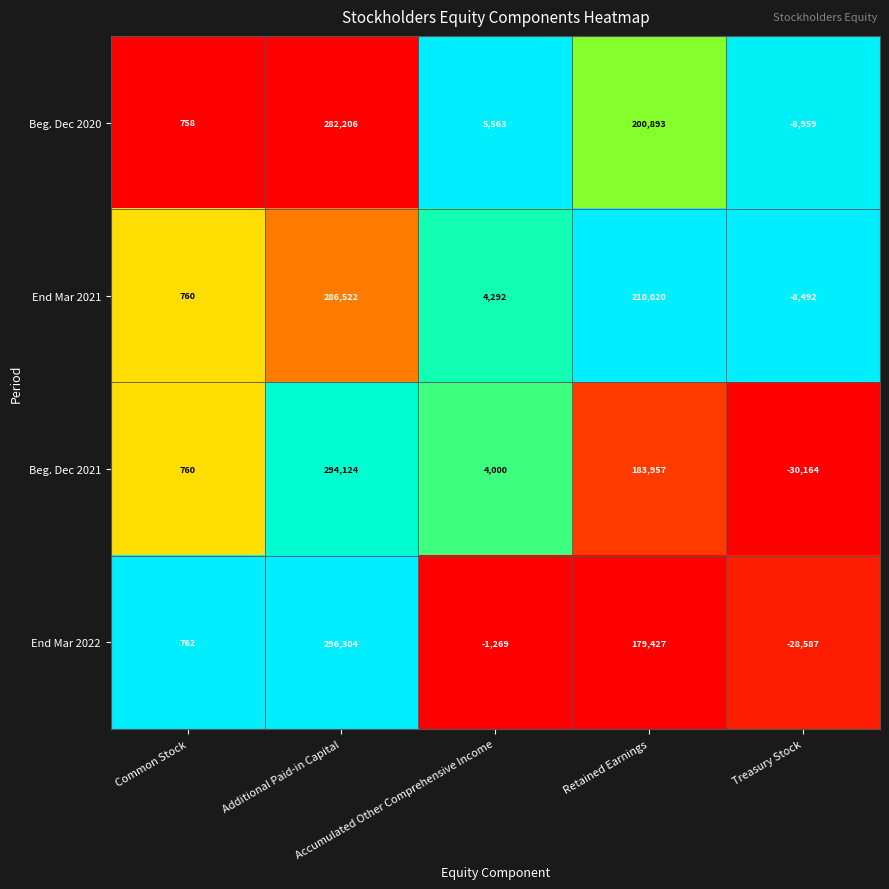

What is the difference between the maximum and minimum values in the End Mar 2022 series?

324891